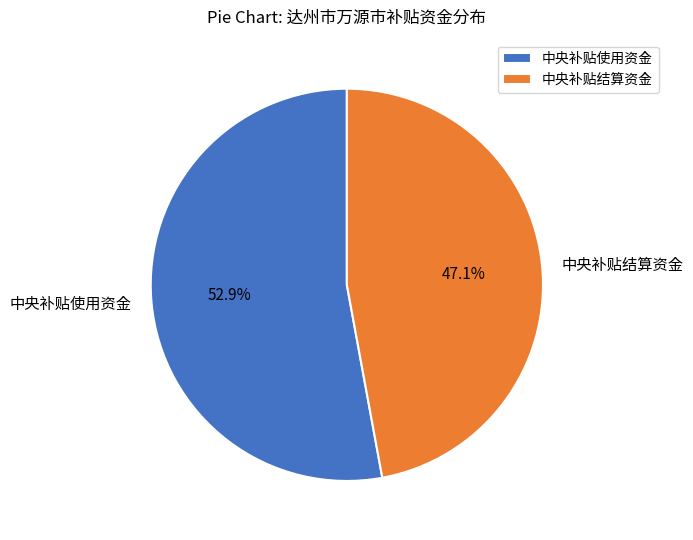

What is the smallest slice in the pie chart?

中央补贴结算资金